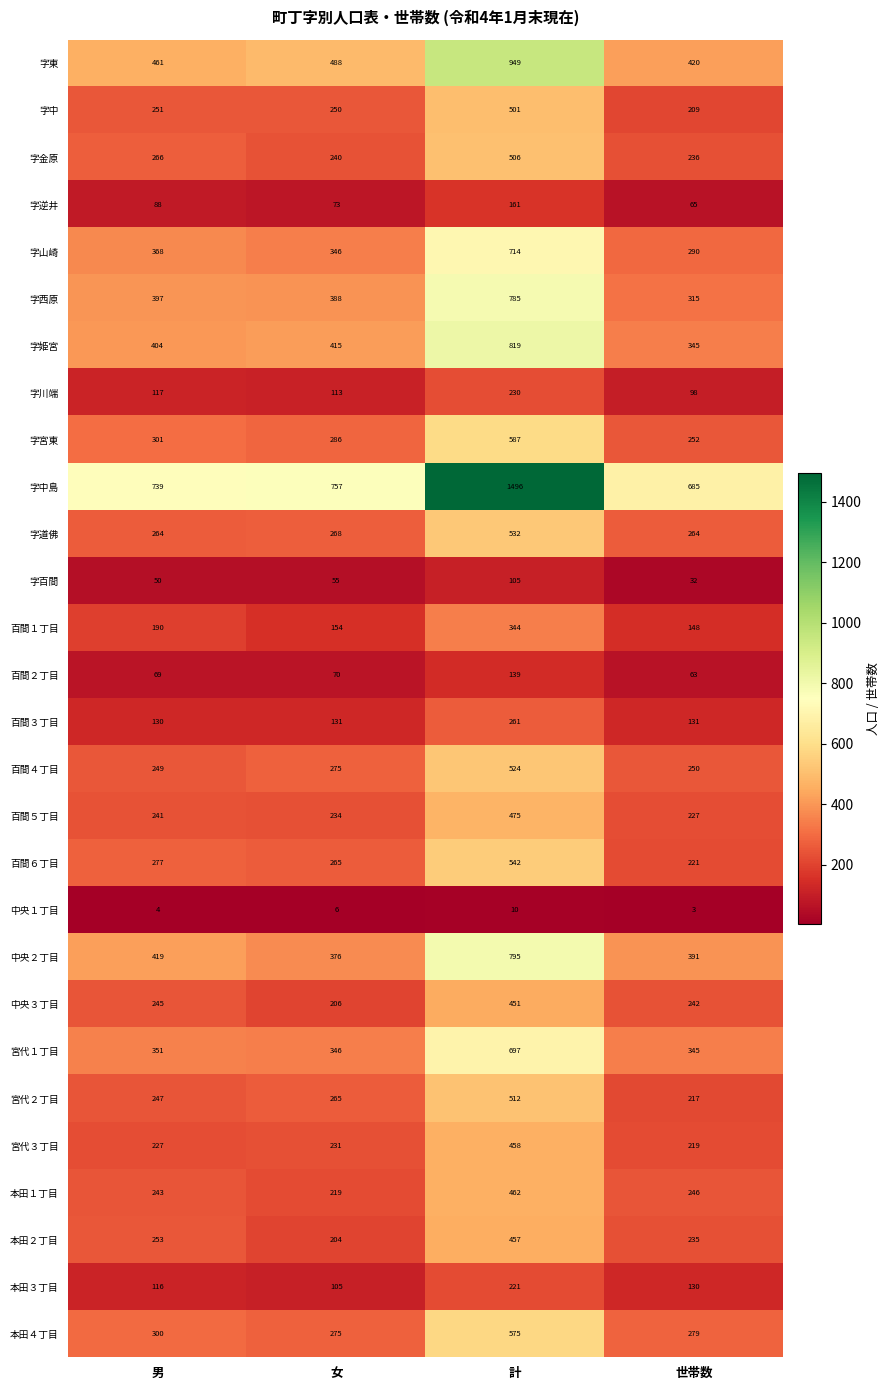

What is the sum of all 字中島 values?

3677